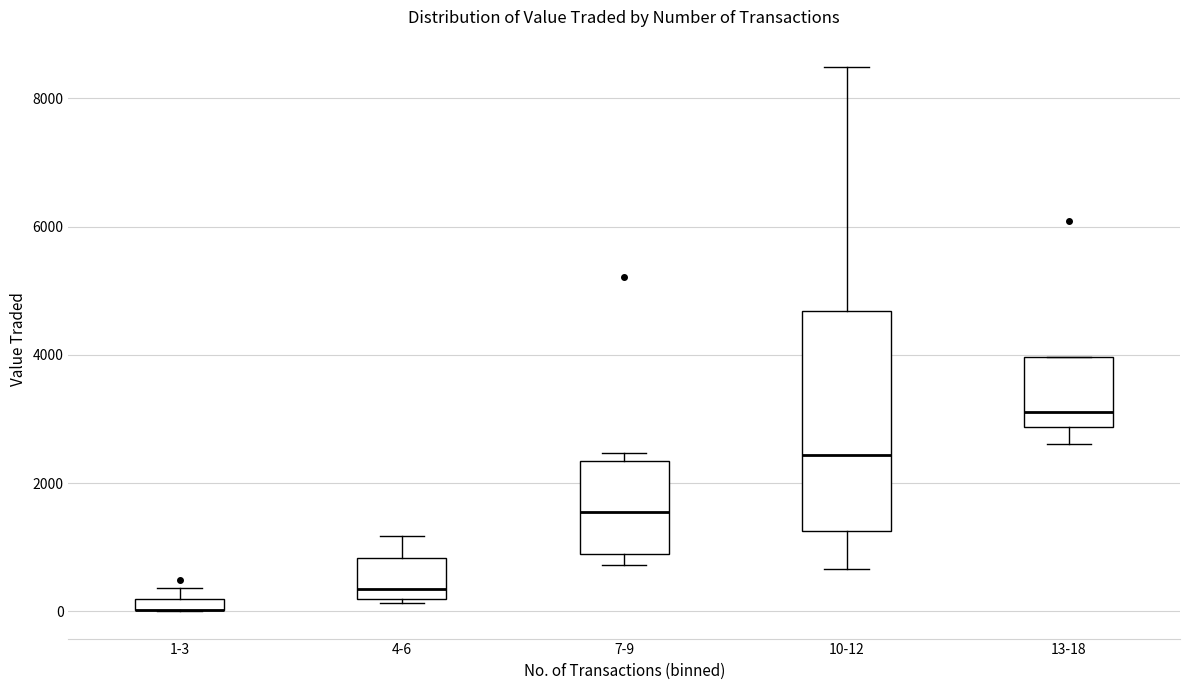

Comparing the boxes themselves (not the whiskers), which one is the tallest?

10-12